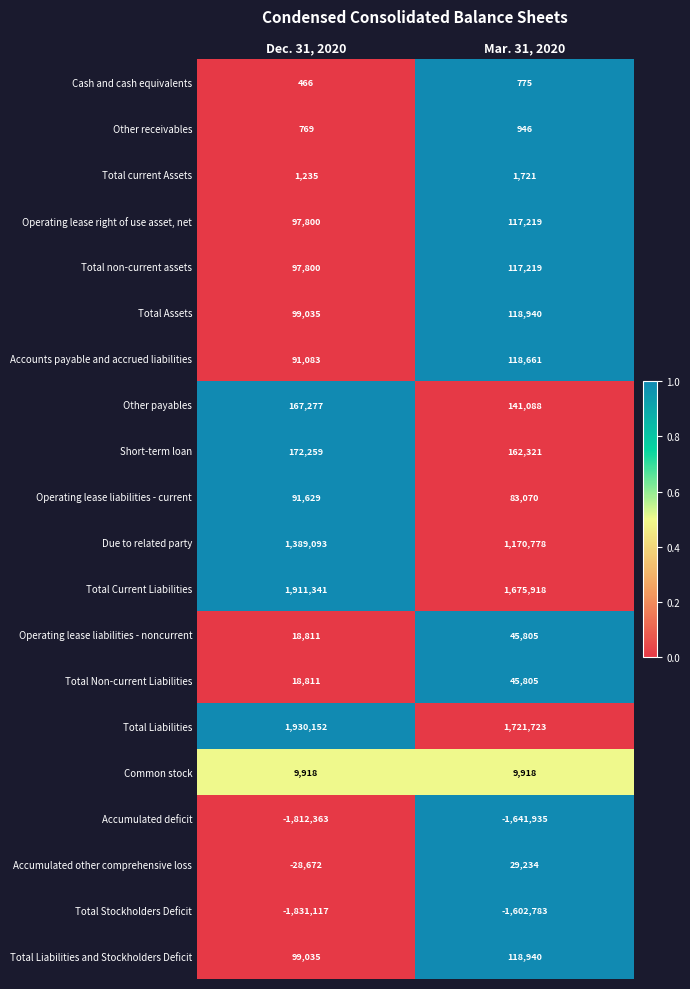

What is the average value of the Short-term loan series?

167290